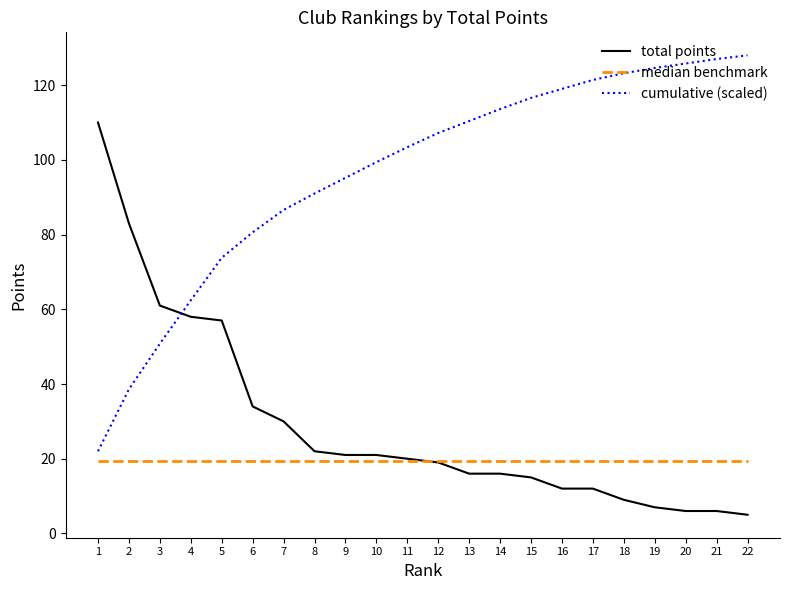

What is the sum of all total points values?

640.0